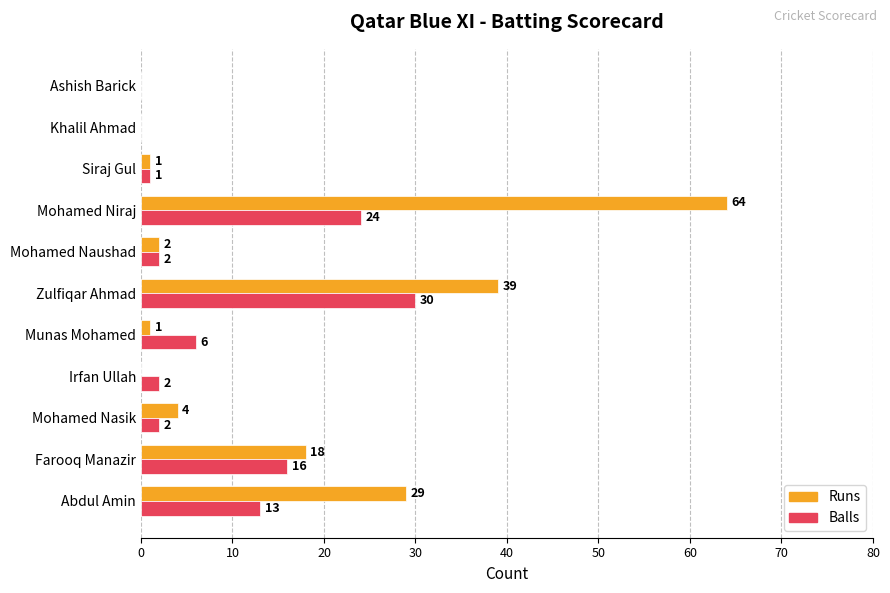

Between Farooq Manazir and Khalil Ahmad, which series saw the biggest shift?

Runs